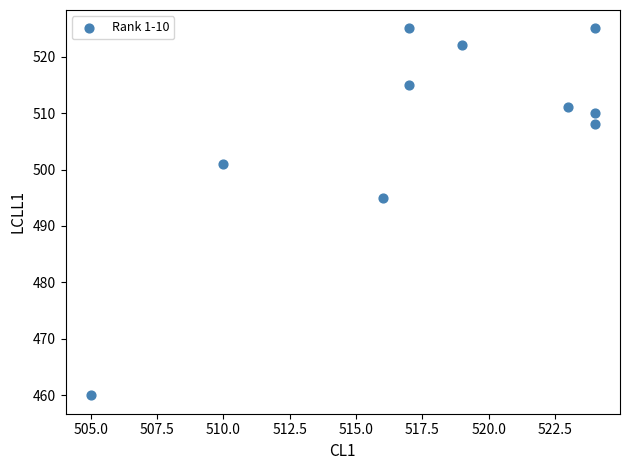

What is the range of X values (max minus min)?

19